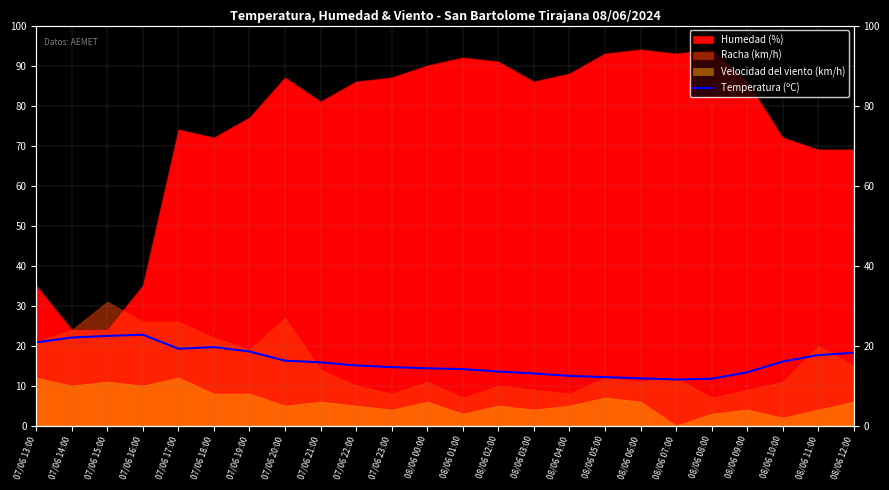

Reading left to right, extract all data points from this chart.

20.8	22.0	22.4	22.7	19.2	19.6	18.5	16.2	15.8	15.0	14.6	14.3	14.1	13.5	13.0	12.4	12.1	11.8	11.5	11.7	13.3	16.0	17.6	18.2